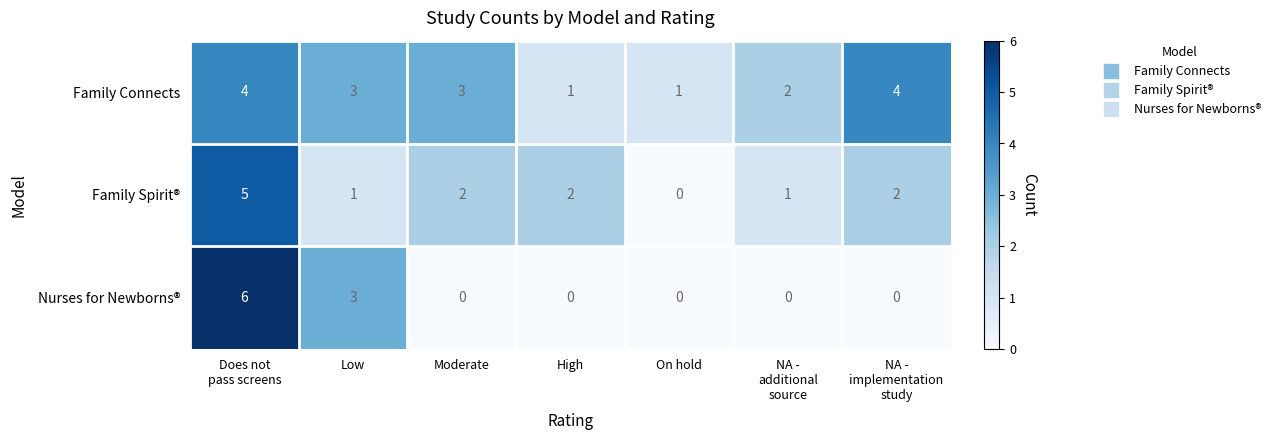

Which series has the widest spread of values?

Nurses for Newborns®